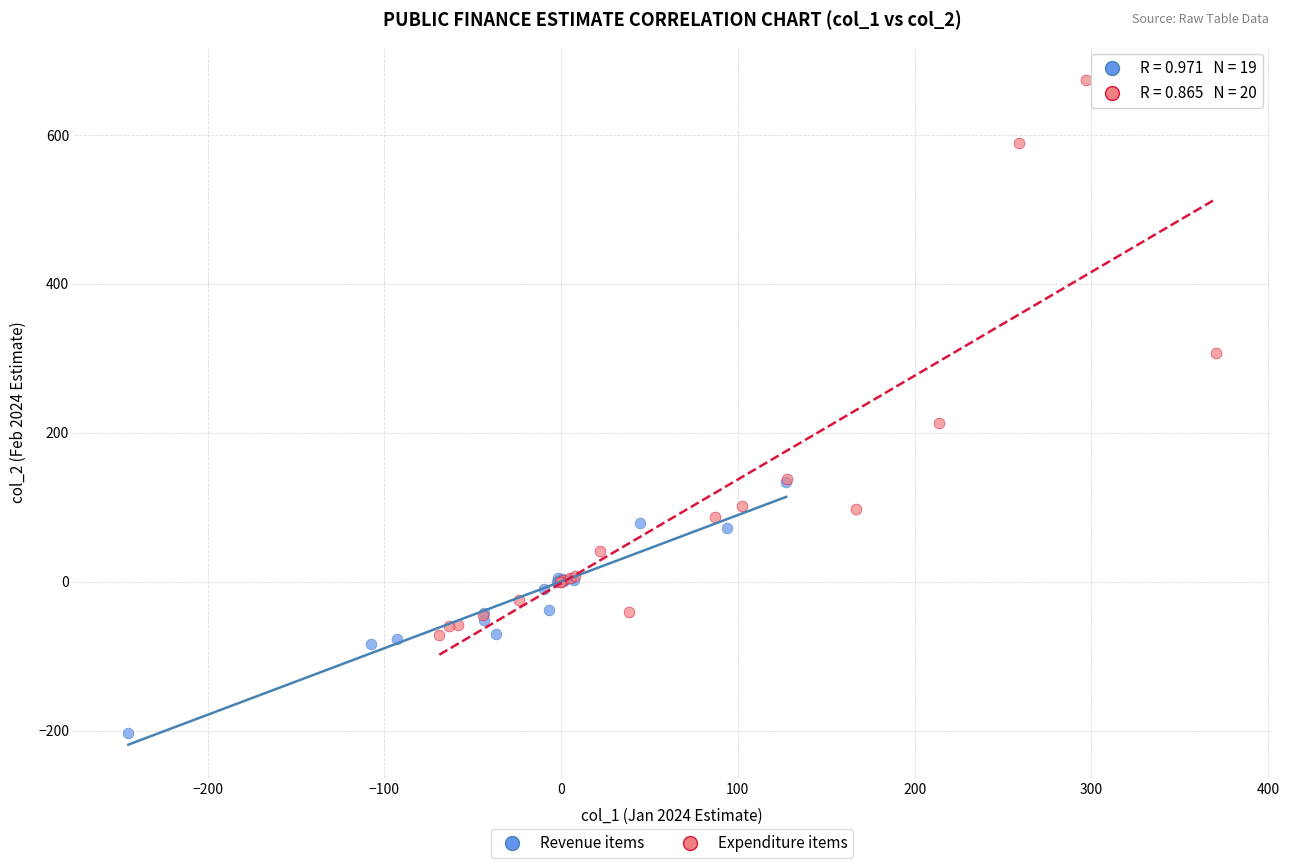

Which series contains the highest Y value?

Expenditure items